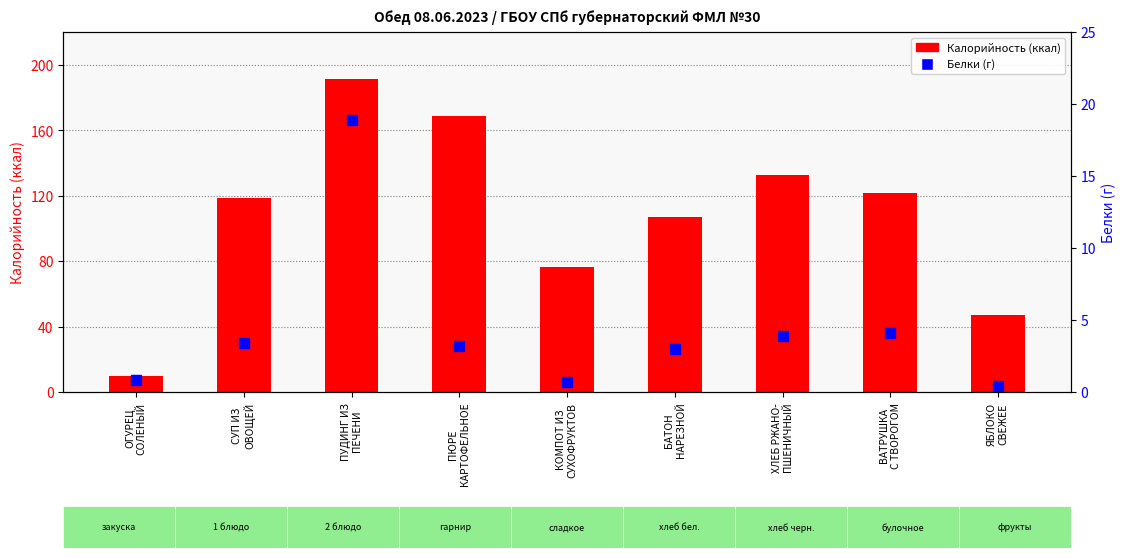

At how many categories does at least one series exceed 131?

3